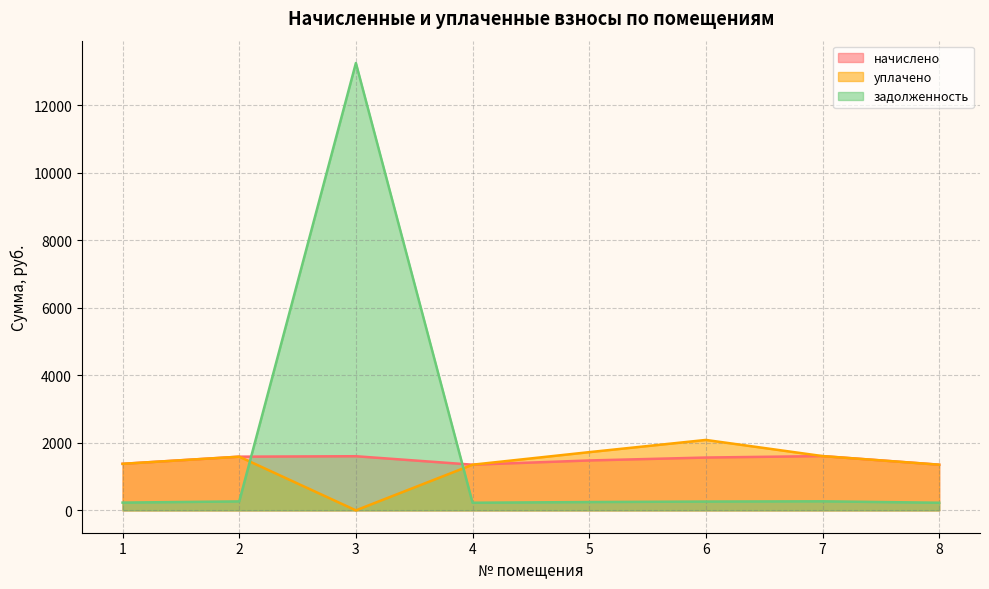

At which category does the chart reach its minimum across all series?

3